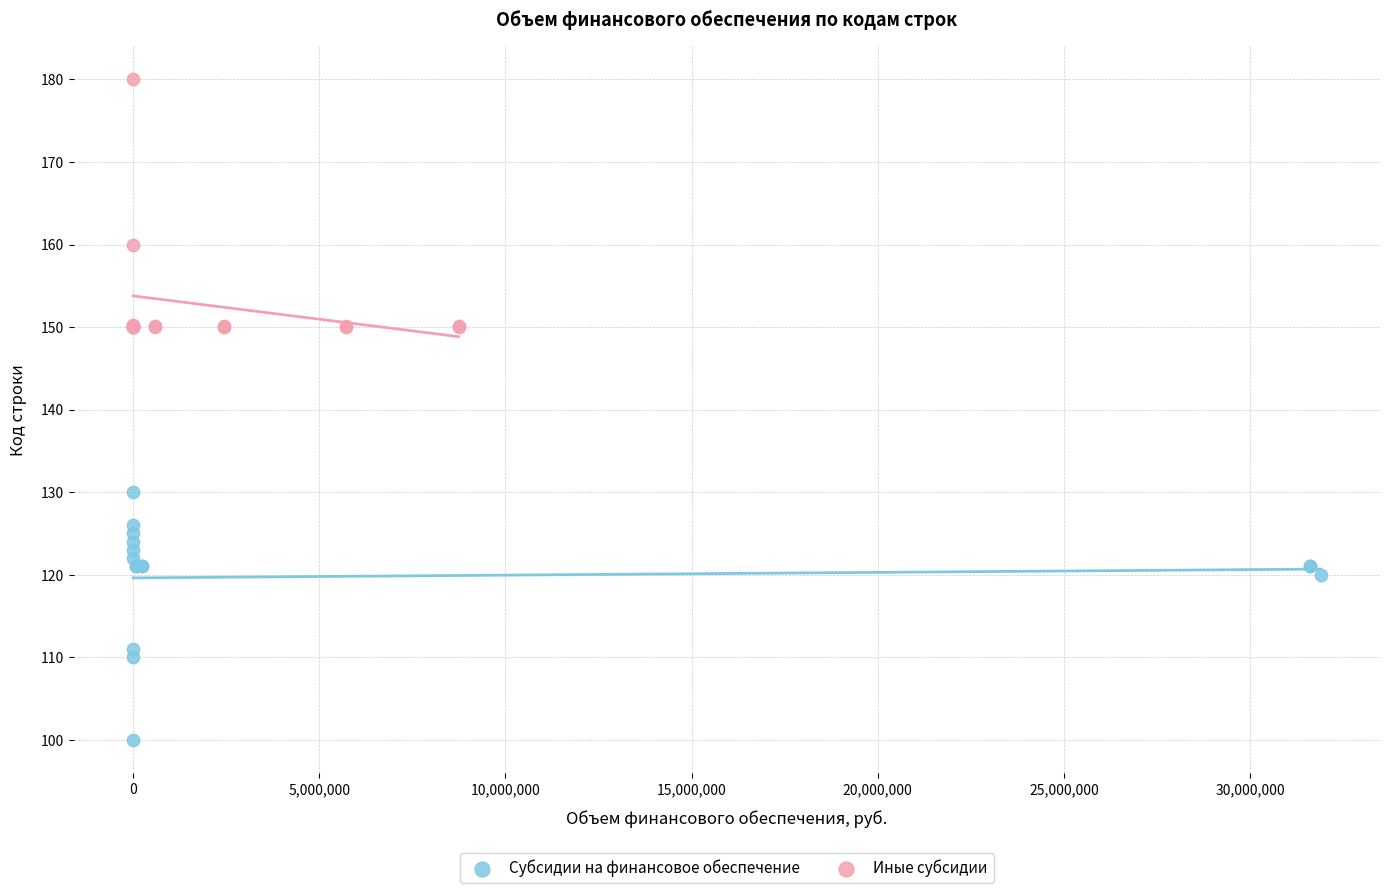

Which series reaches the maximum Y coordinate?

Иные субсидии